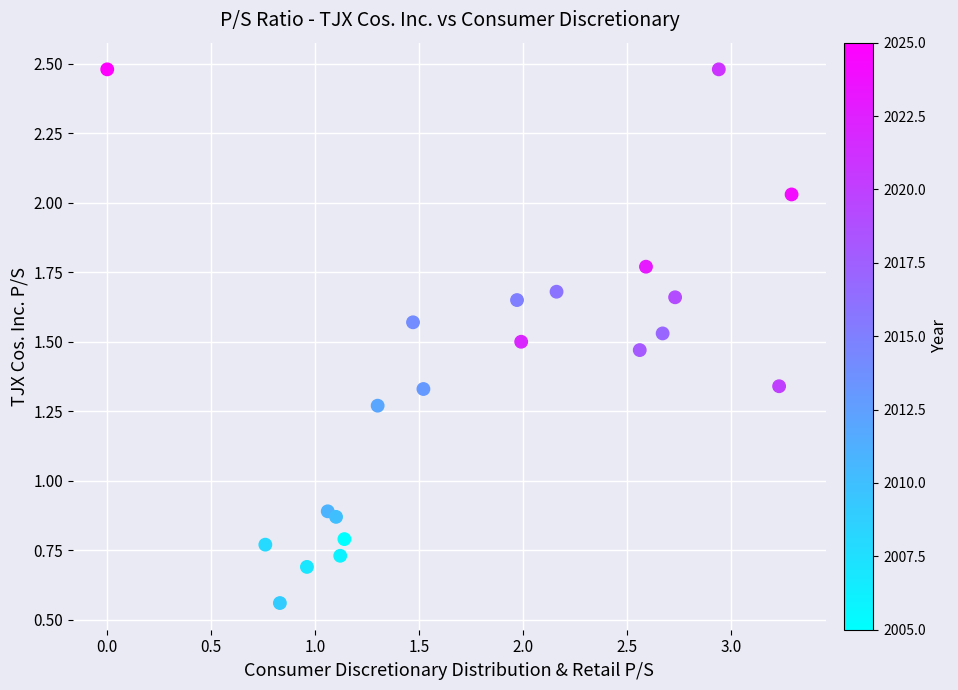

What is the range of X values (max minus min)?

3.3